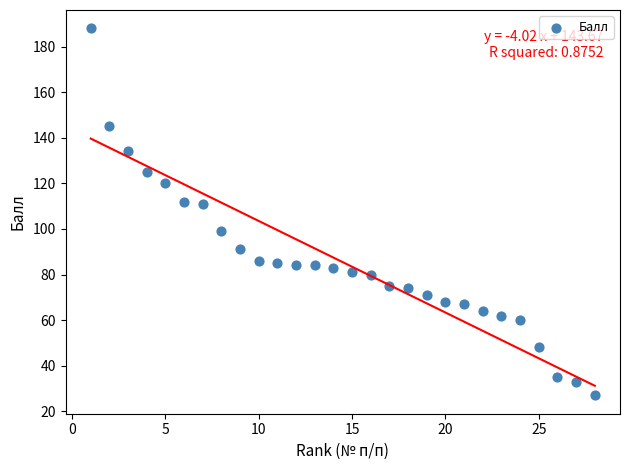

What is the range of X values (max minus min)?

27